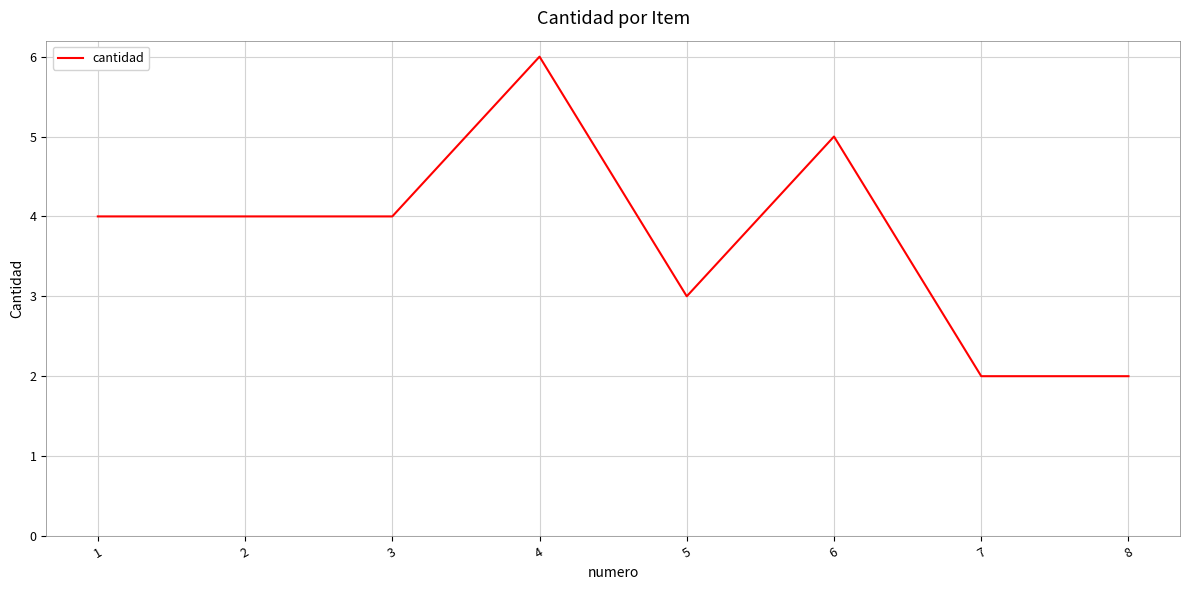

The value at 2 is 2. True or false?

False